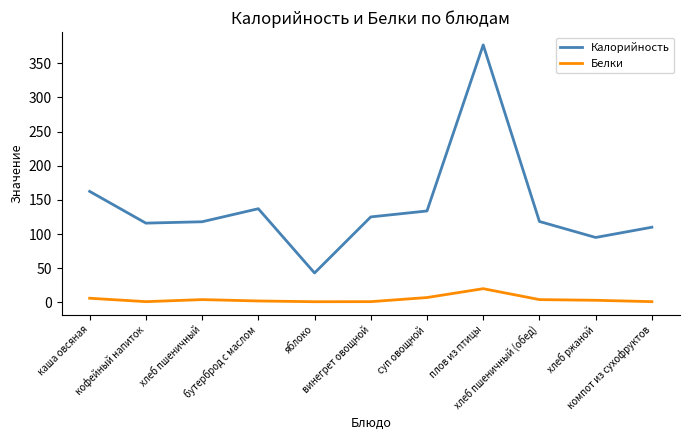

What is the difference between the maximum and minimum values in the Белки series?

19.1